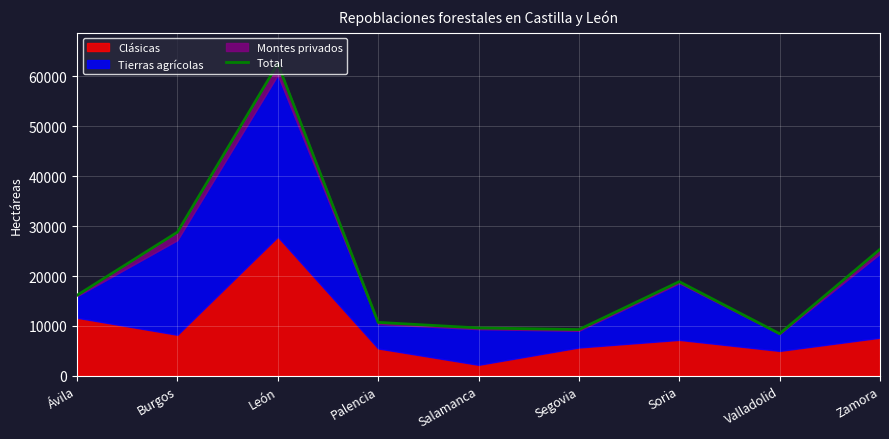

What is the change in value from Valladolid to Zamora?

+16912